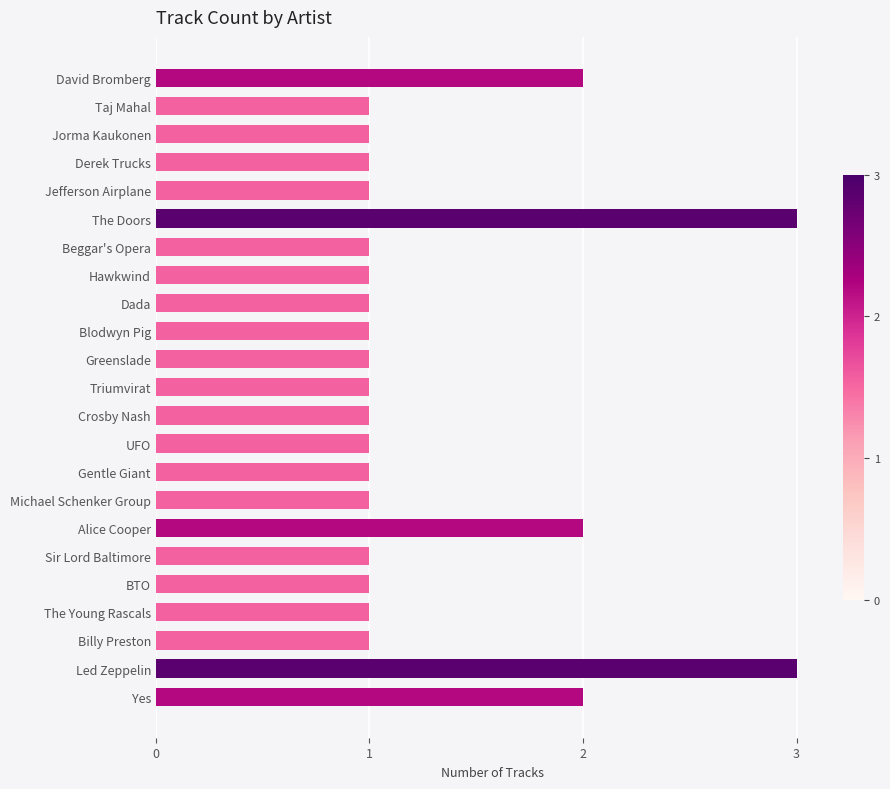

What is the ratio of the value at UFO to the value at Greenslade?

1.0